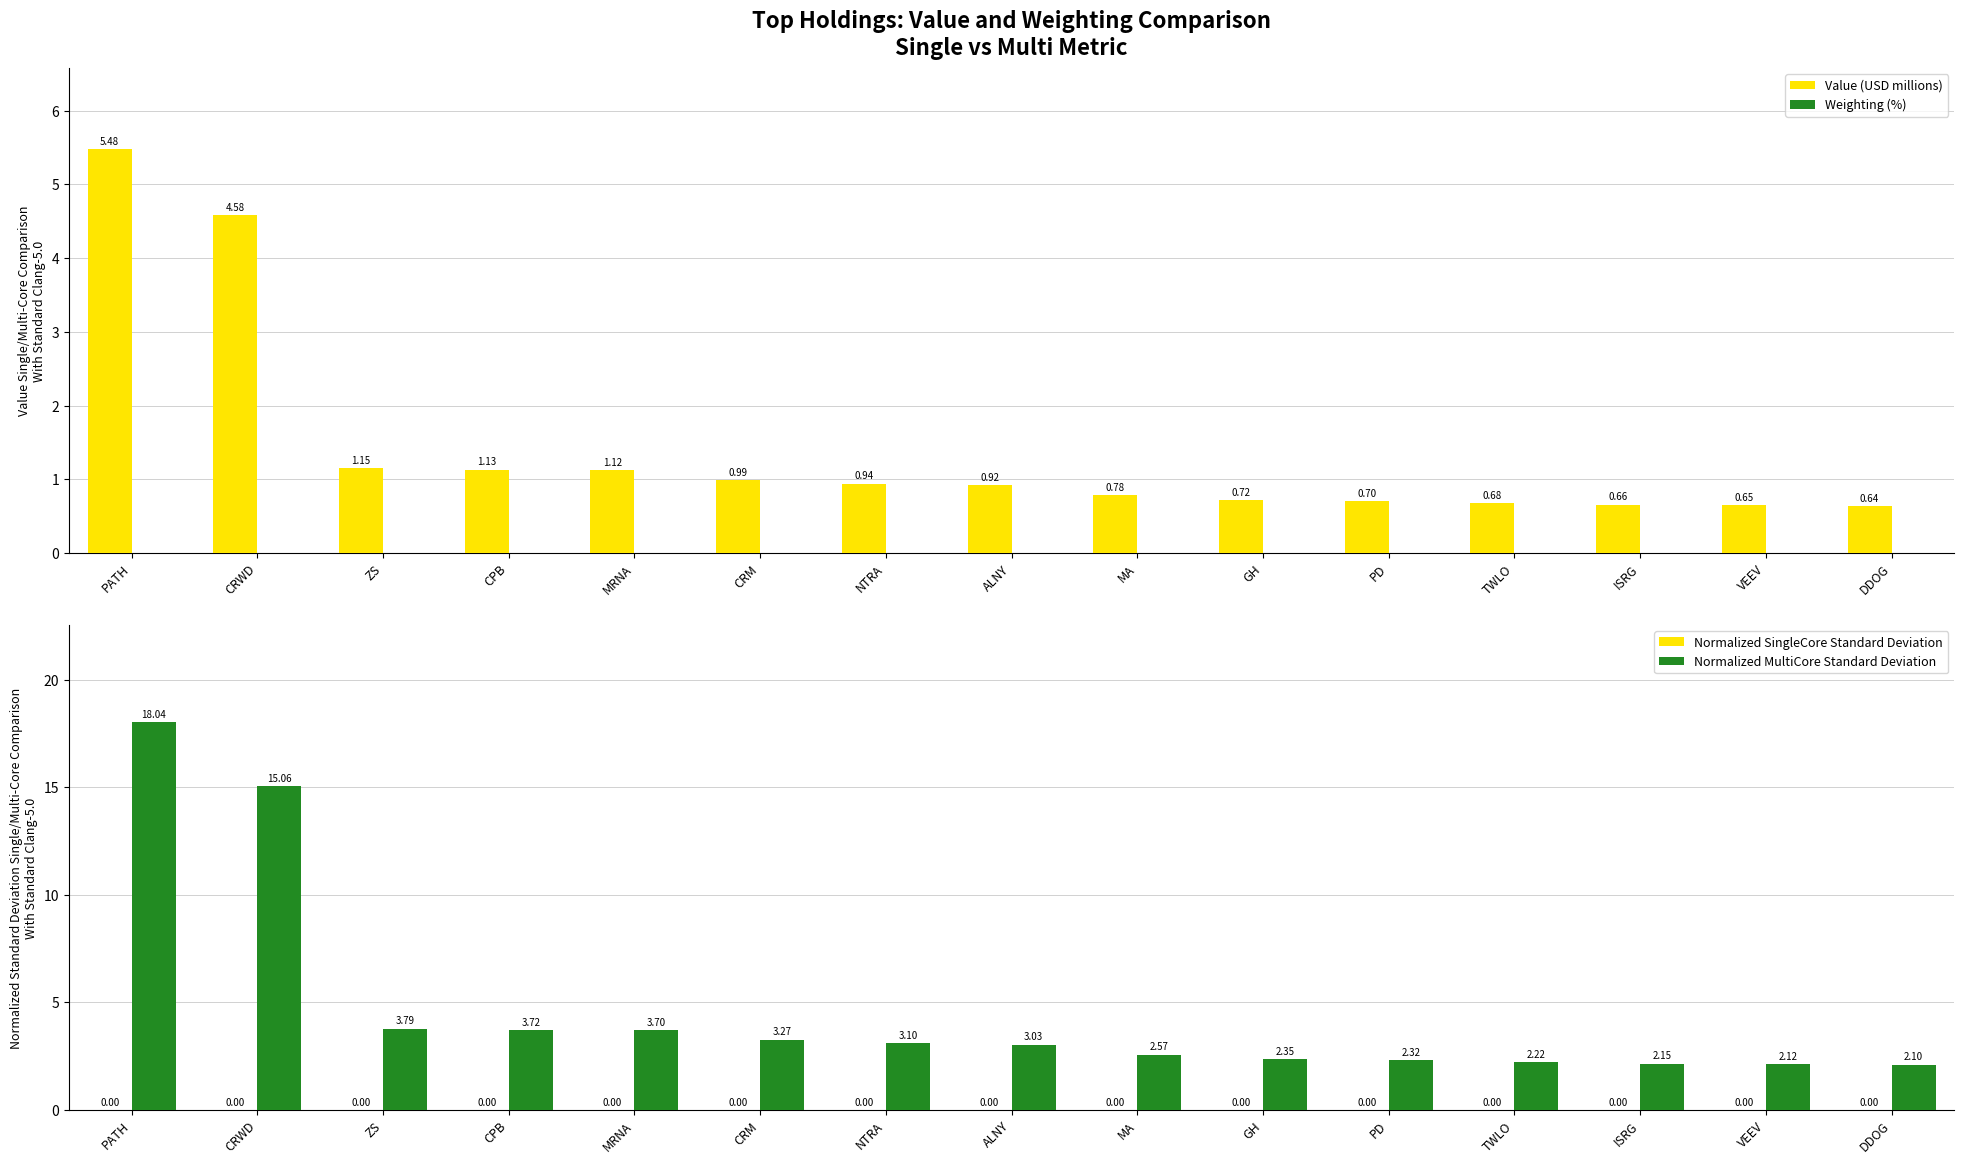

Which label corresponds to the largest value in the chart?

PATH